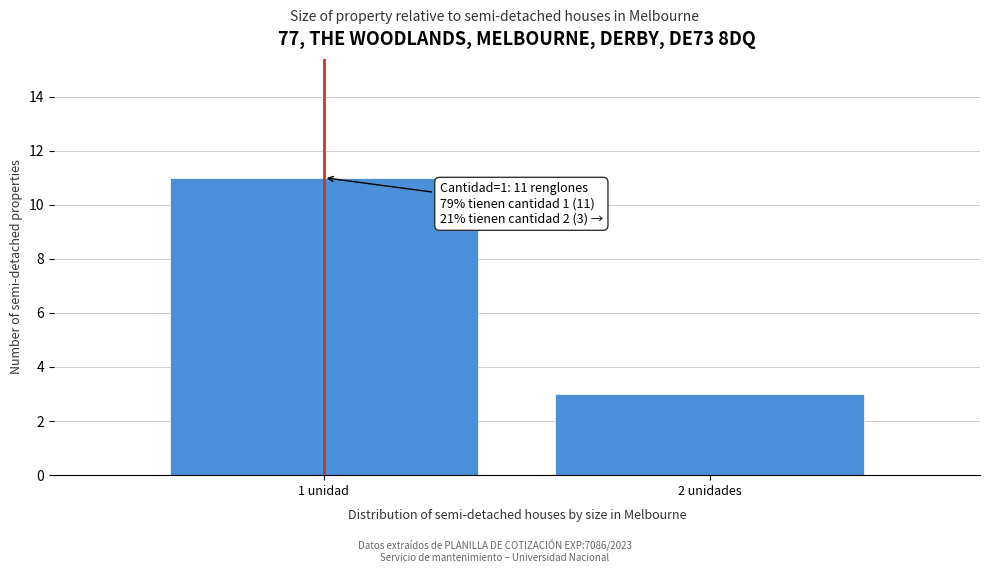

Reading left to right, list all the values displayed in this chart.

11	3